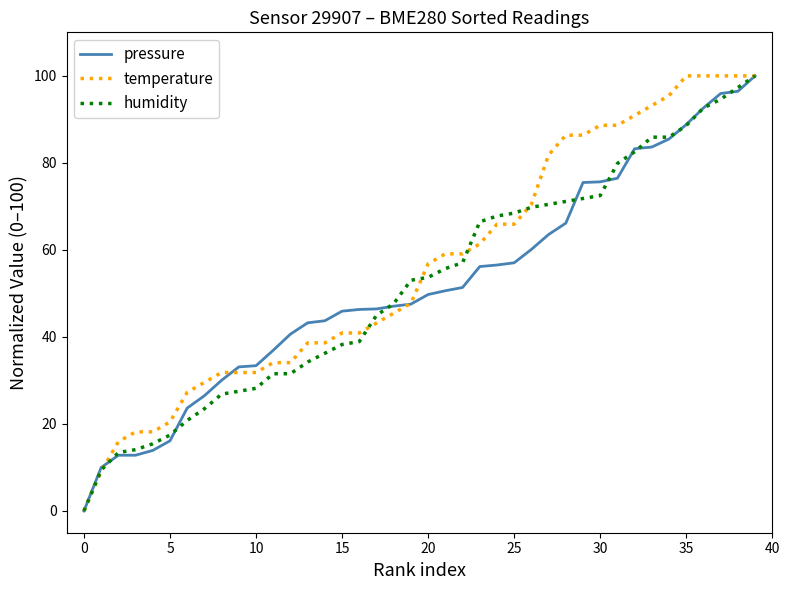

What is the maximum value shown in the chart?

100.0